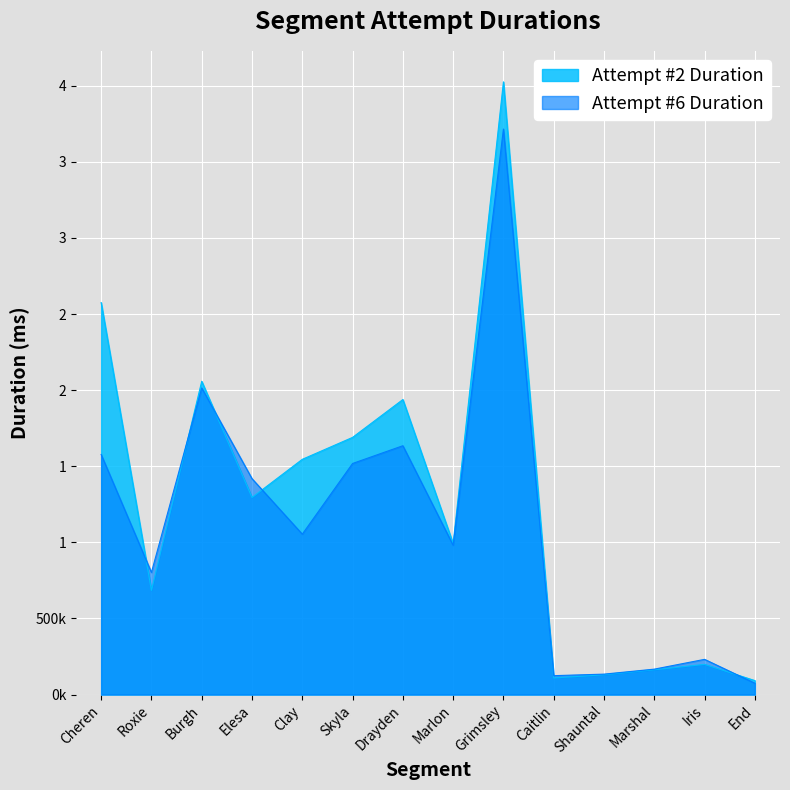

Reading right to left, list all the values displayed in this chart.

Attempt #2 Duration: End=91676	Iris=198153	Marshal=162934	Shauntal=130078	Caitlin=108869	Grimsley=4025786	Marlon=991996	Drayden=1938477	Skyla=1689779	Clay=1545597	Elesa=1294769	Burgh=2058251	Roxie=684111	Cheren=2575577
Attempt #6 Duration: End=74465	Iris=231252	Marshal=166992	Shauntal=134179	Caitlin=124057	Grimsley=3715796	Marlon=981027	Drayden=1634855	Skyla=1518298	Clay=1053826	Elesa=1418475	Burgh=2014626	Roxie=802427	Cheren=1577477